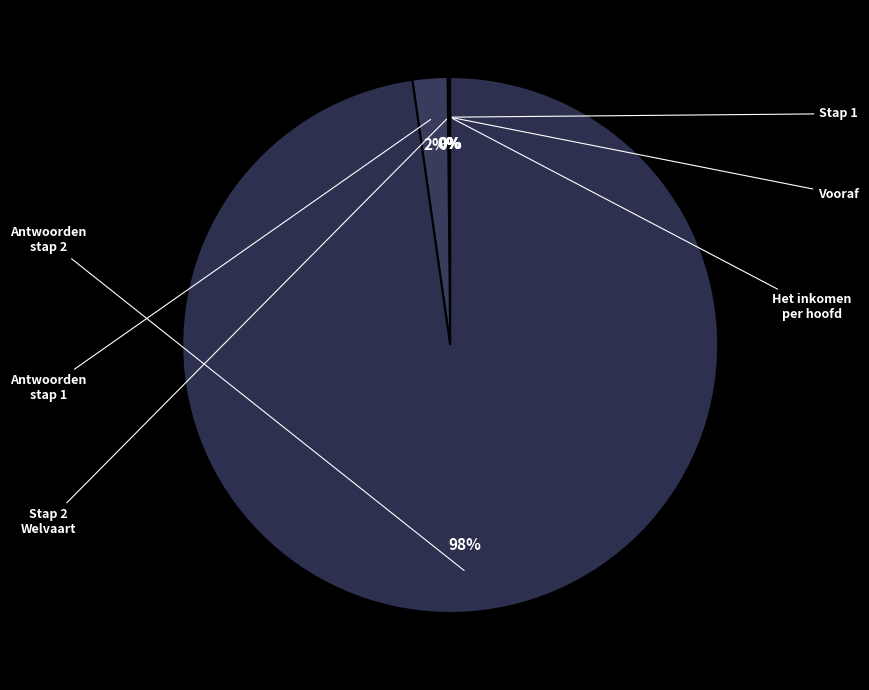

Count the number of slices in the pie.

6